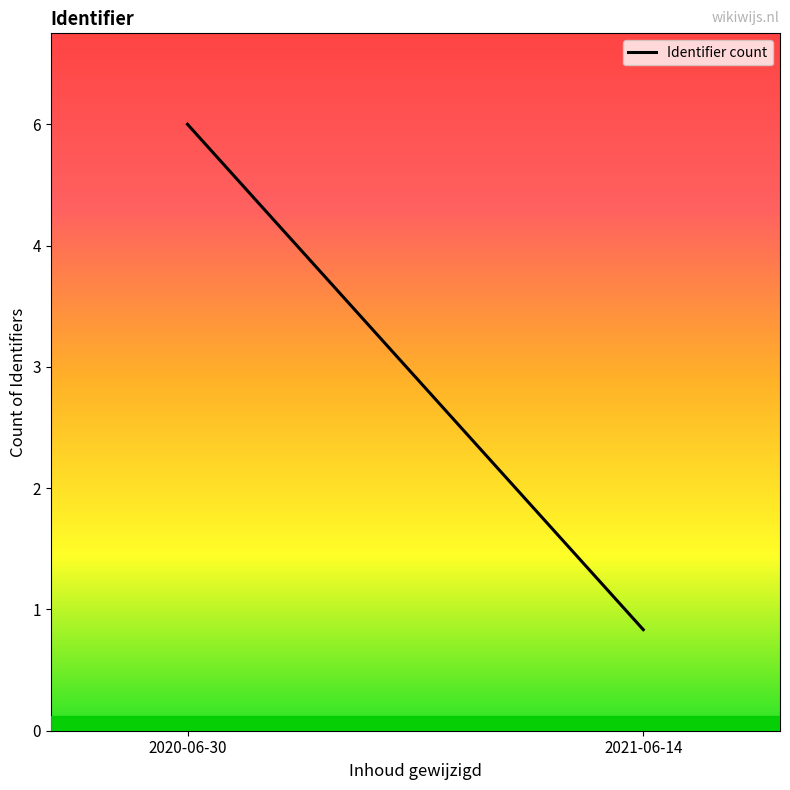

Rank the categories by value from highest to lowest.

2020-06-30, 2021-06-14